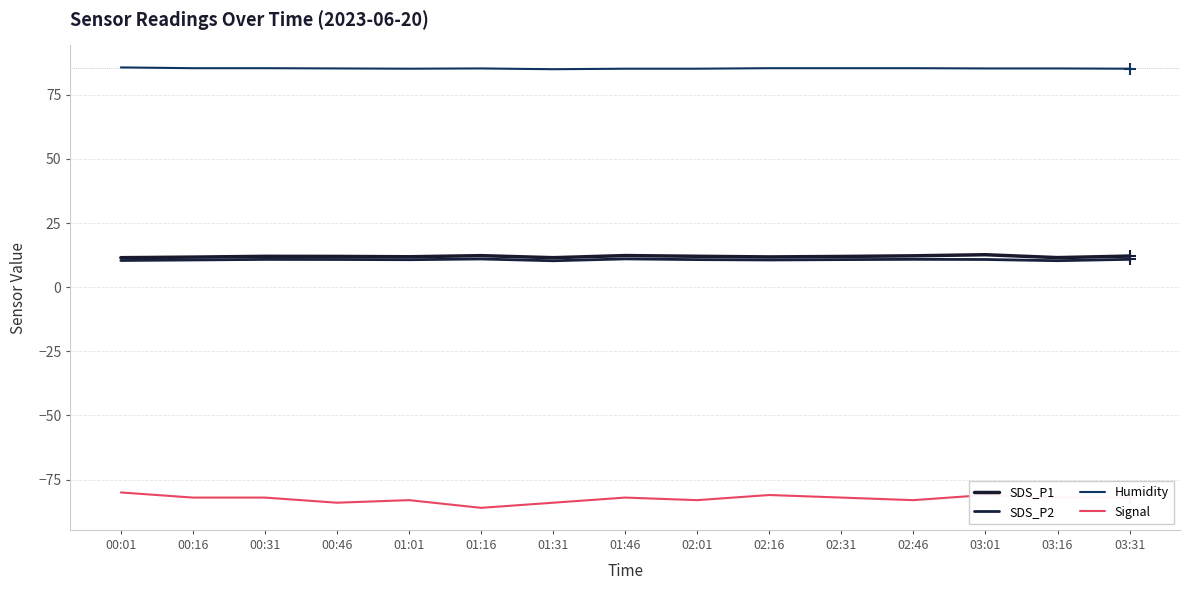

How many lines are shown in the chart?

4